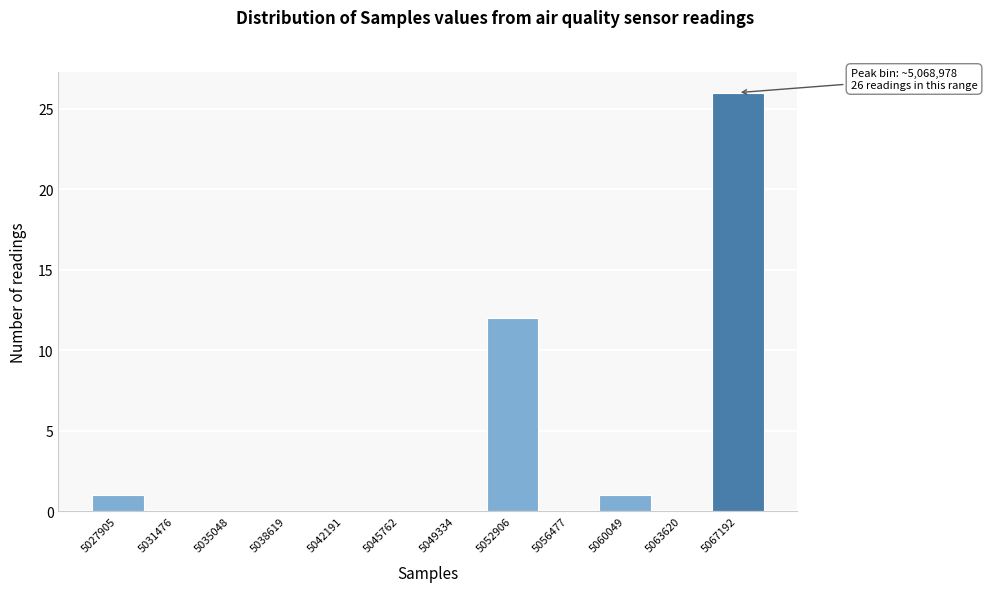

Reading left to right, what are all the values shown in this chart?

5027905=1	5031476=0	5035048=0	5038619=0	5042191=0	5045762=0	5049334=0	5052906=12	5056477=0	5060049=1	5063620=0	5067192=26